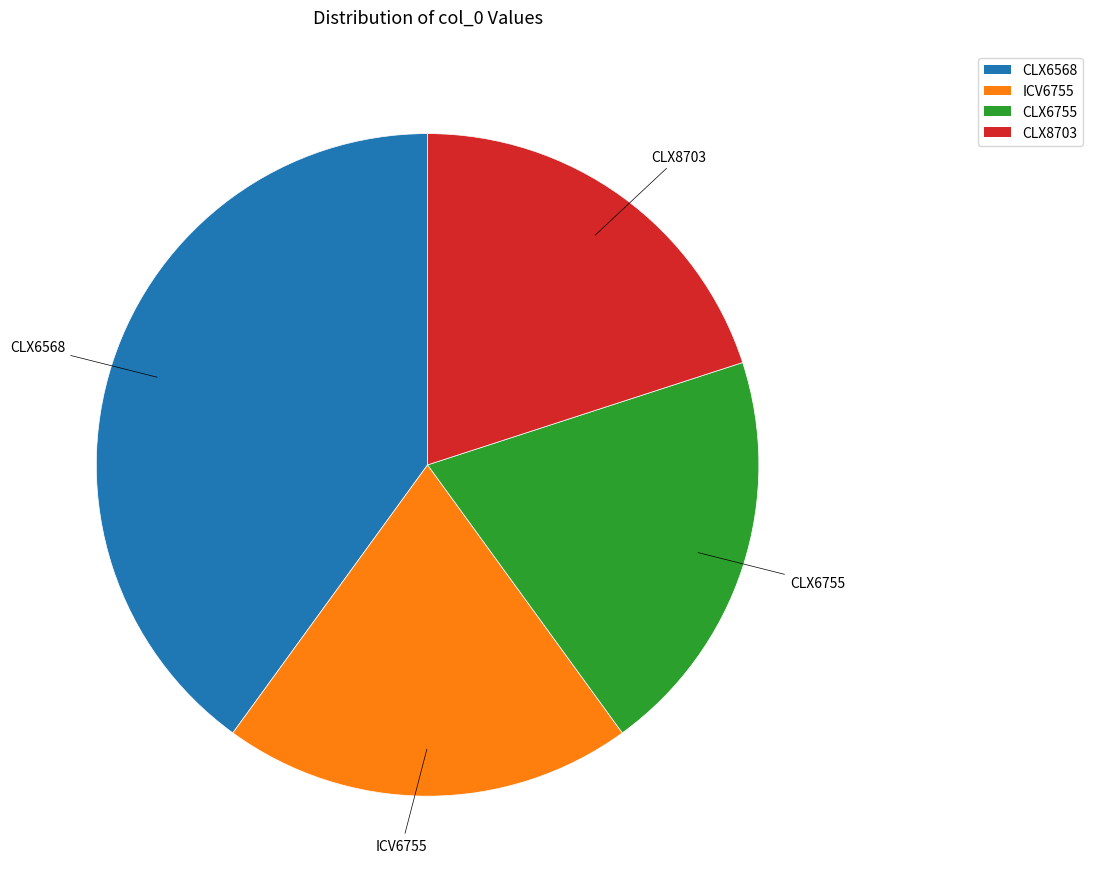

Which category has the biggest portion of the pie?

CLX6568